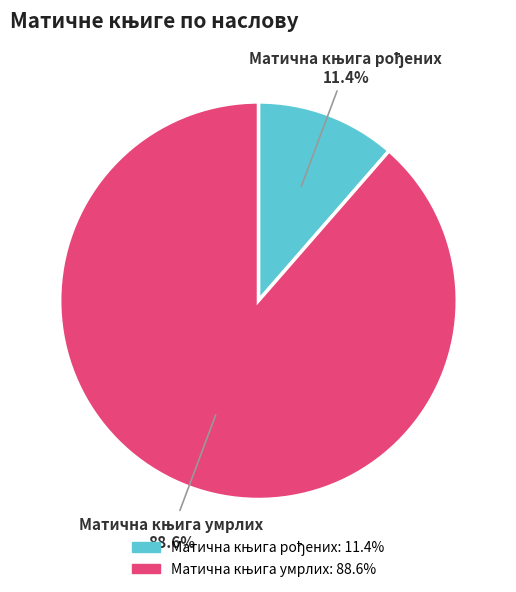

Does any single category account for the majority?

Yes